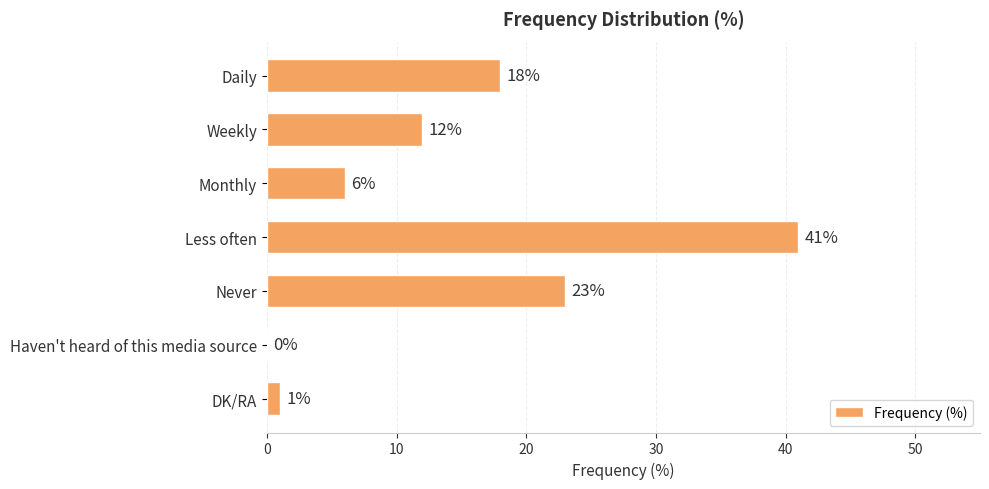

What is the greatest value displayed?

41